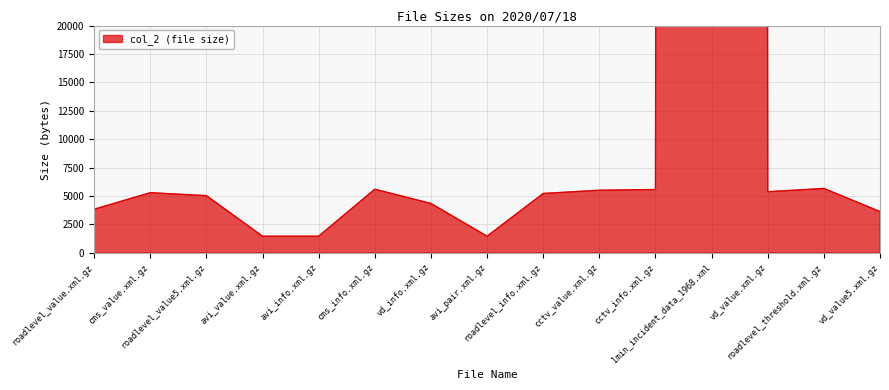

Which category has the lowest value across all series?

avi_value.xml.gz